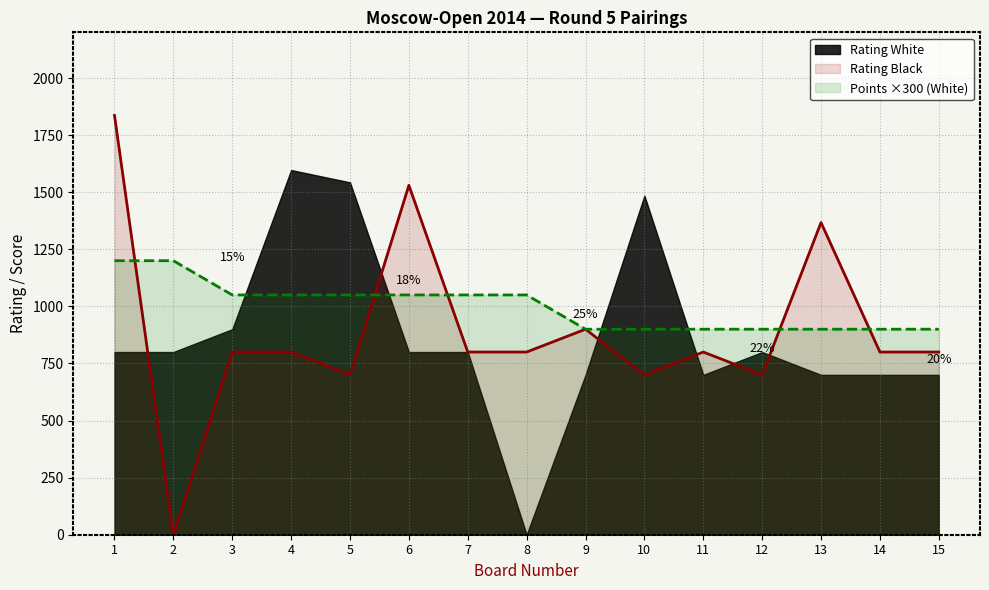

How many Points White values are between 900 and 1050?

13